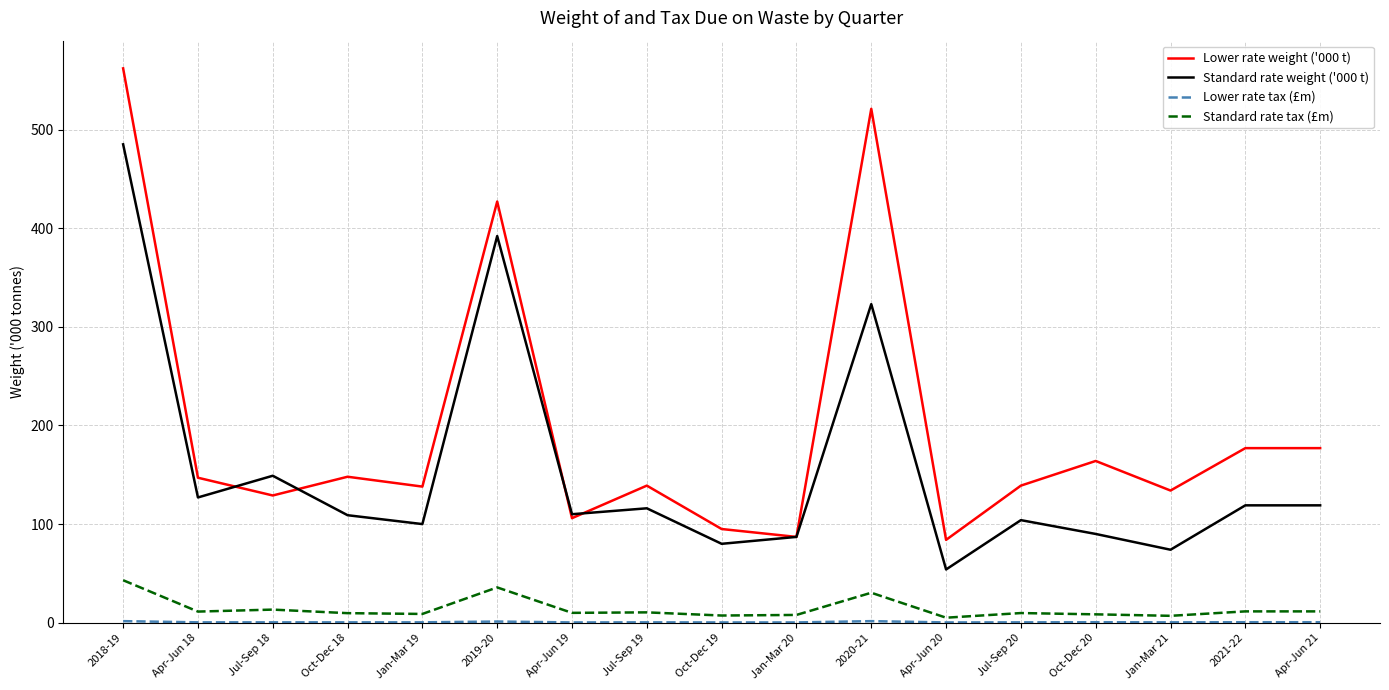

Which category has the highest value in the Lower rate weight ('000 t) series?

2018-19